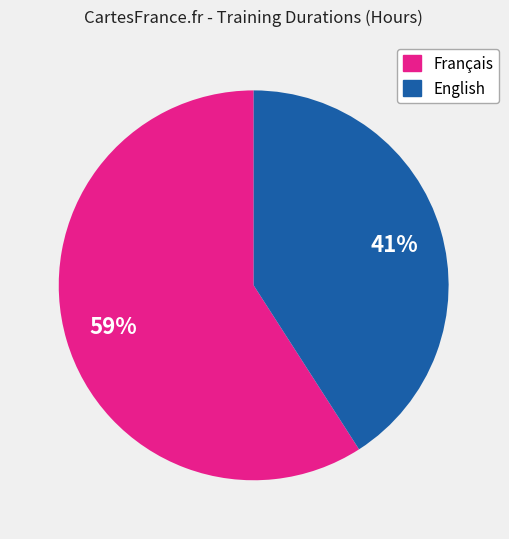

Is there any slice that represents more than half of the pie?

Yes